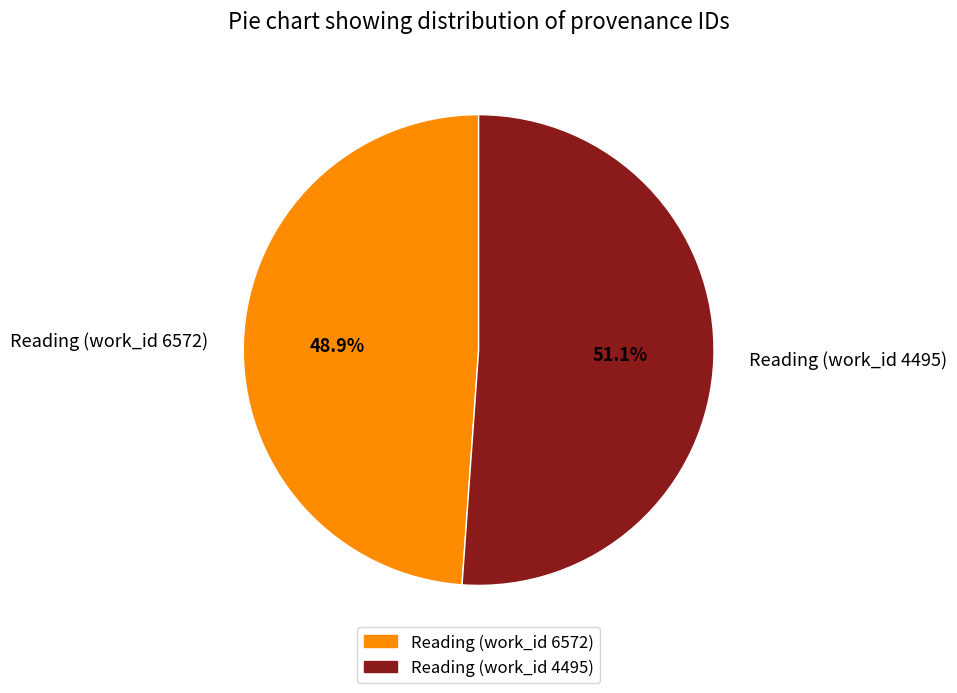

What percentage is the Reading (work_id 4495) slice, to the nearest percent?

51%